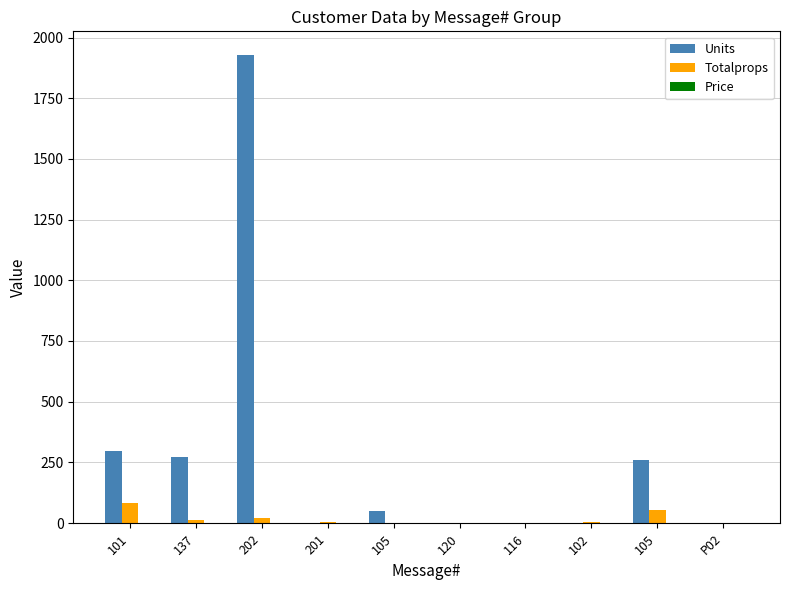

Is the value of Price at 116 greater than the value of Totalprops at 201?

No